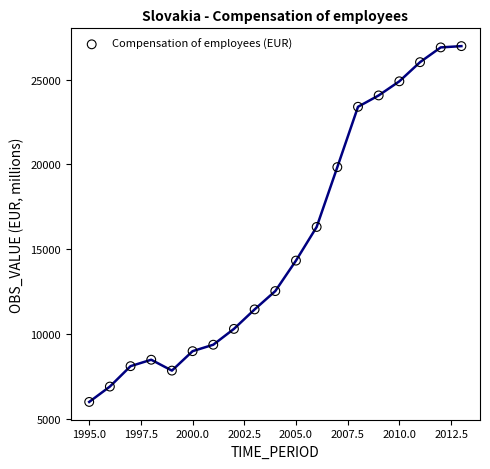

What is the range of Y values (max minus min)?

21006.6